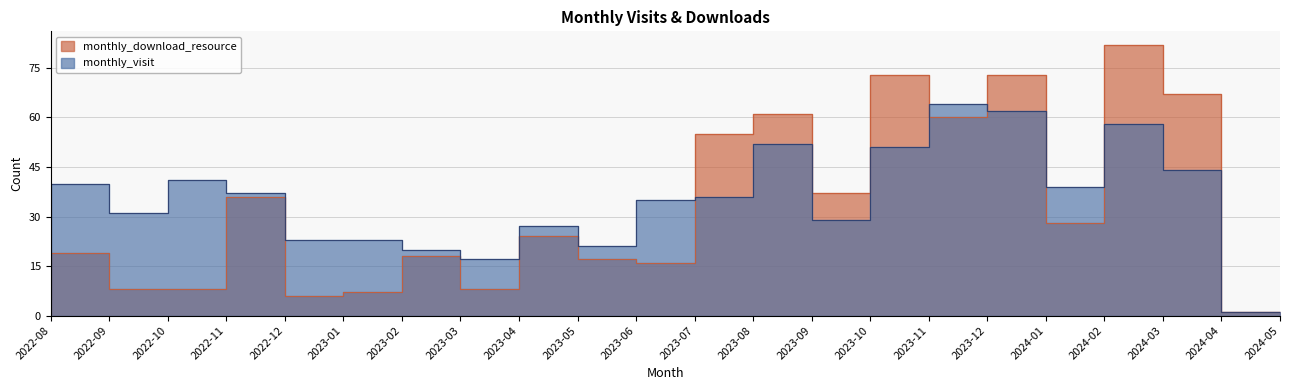

Where is monthly_download_resource nearest to the value 41?

2023-10